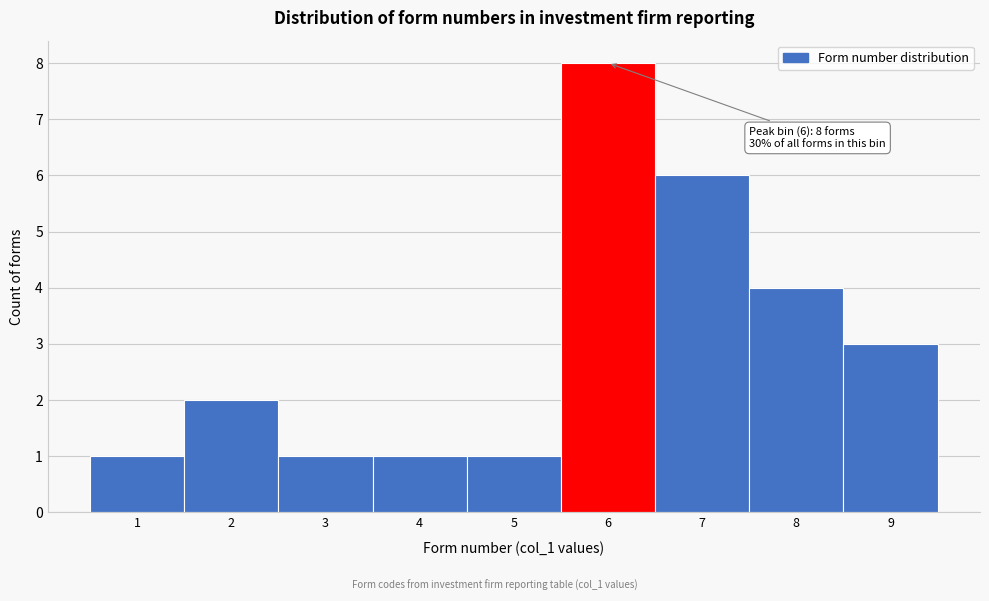

Over which range of the x-axis is the bar tallest?

5.5 to 6.5